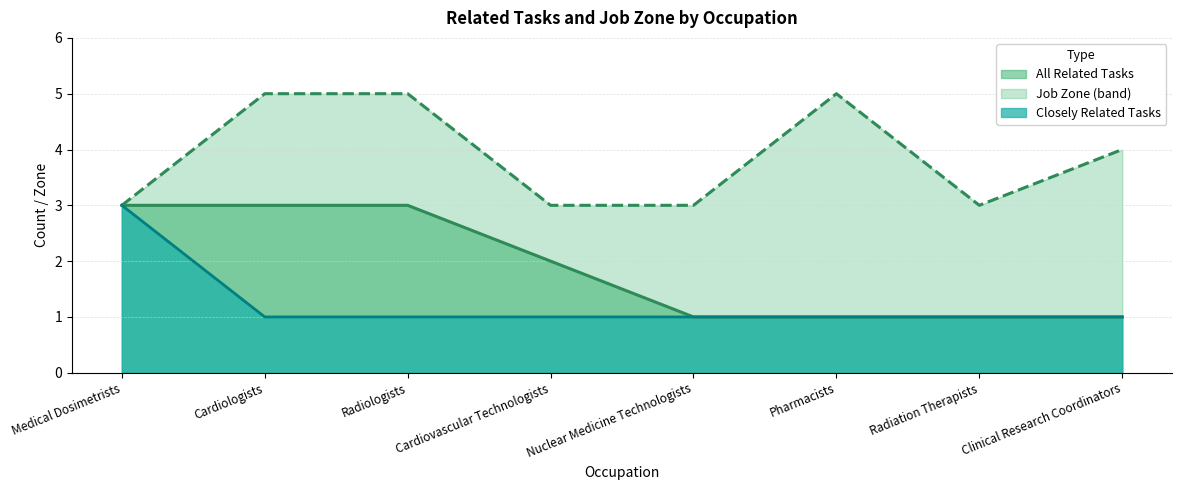

Does the chart display data point markers on the line(s)?

No